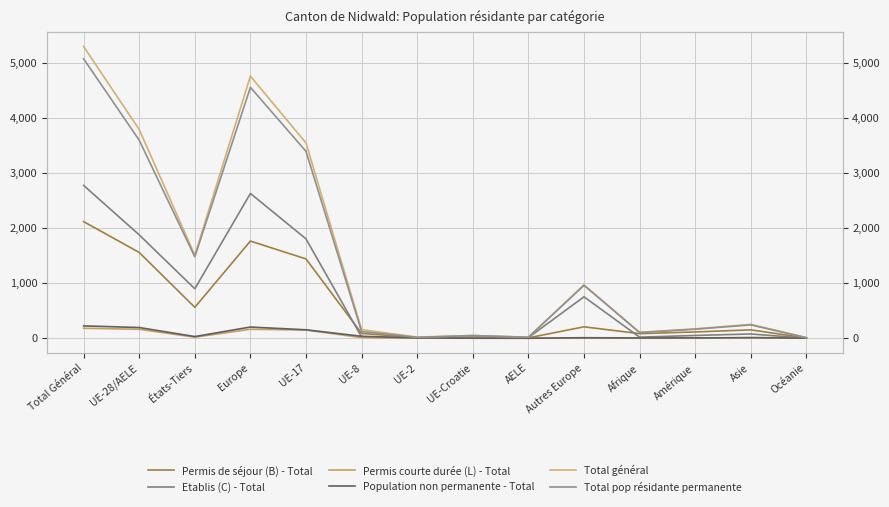

At which category does Permis de séjour (B) - Total reach its first local peak?

Europe